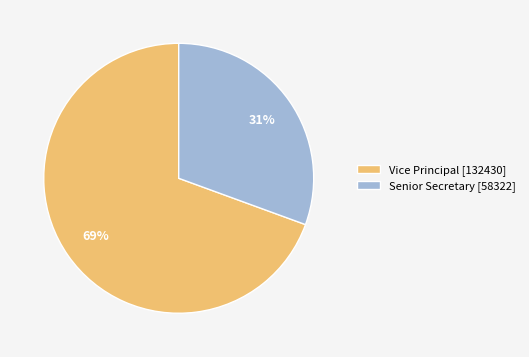

What is the ratio of the value at Senior Secretary [58322] to the value at Vice Principal [132430]?

0.4